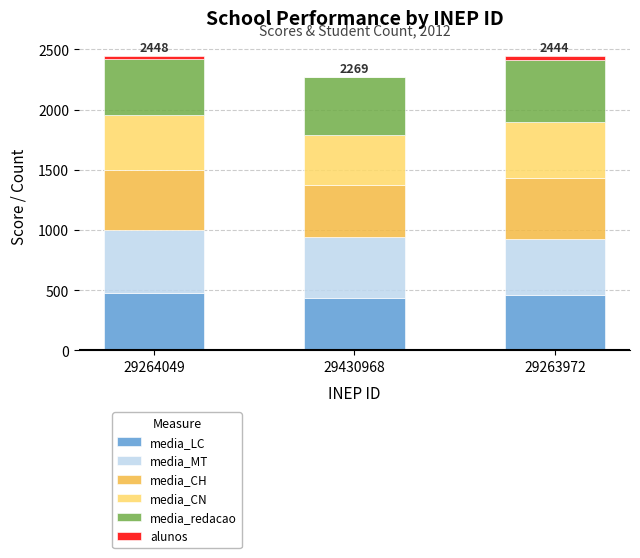

The media_LC series shows 715.5 at 29430968. True or false?

False